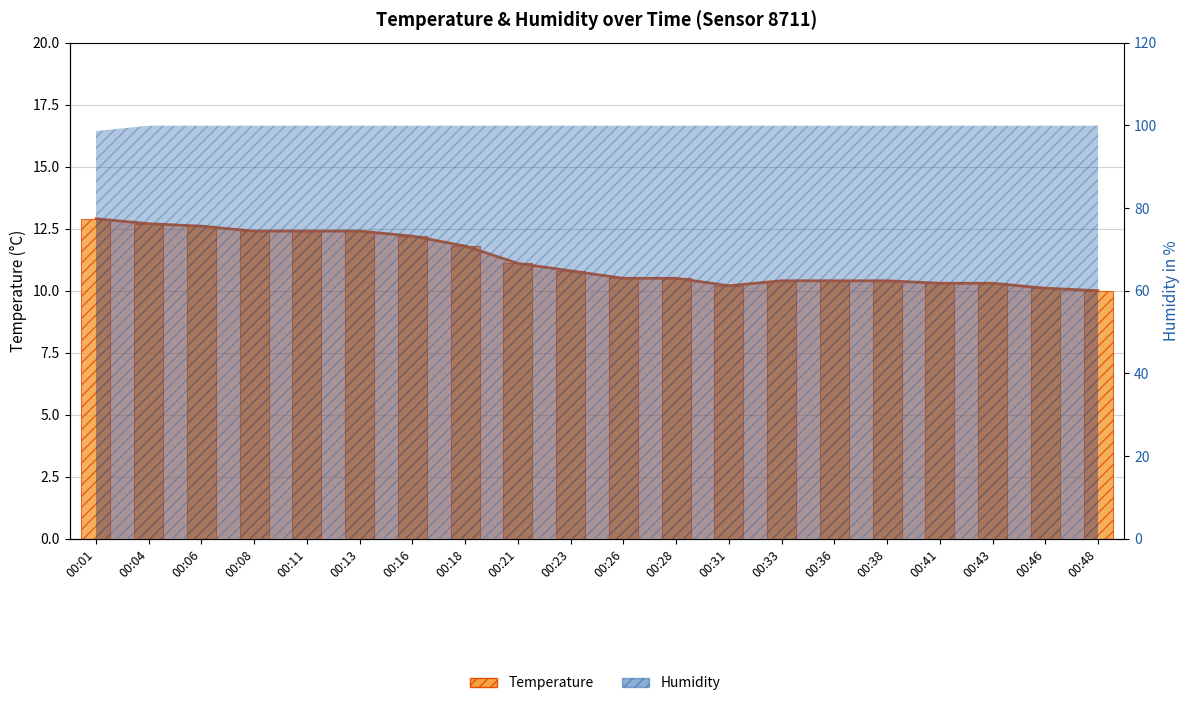

Is it true that the value at 00:08 is 21.6?

False